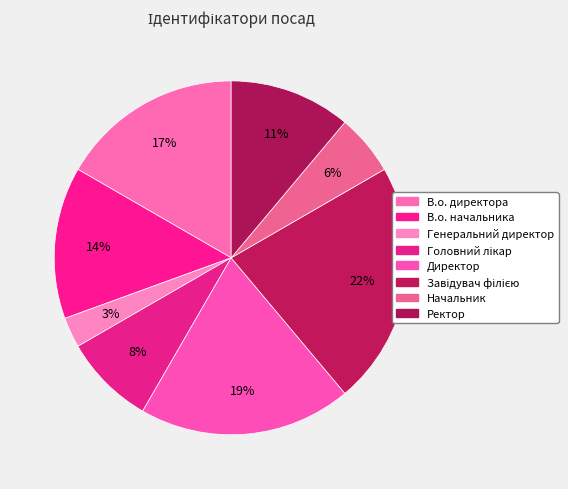

Count the number of slices in the pie.

8